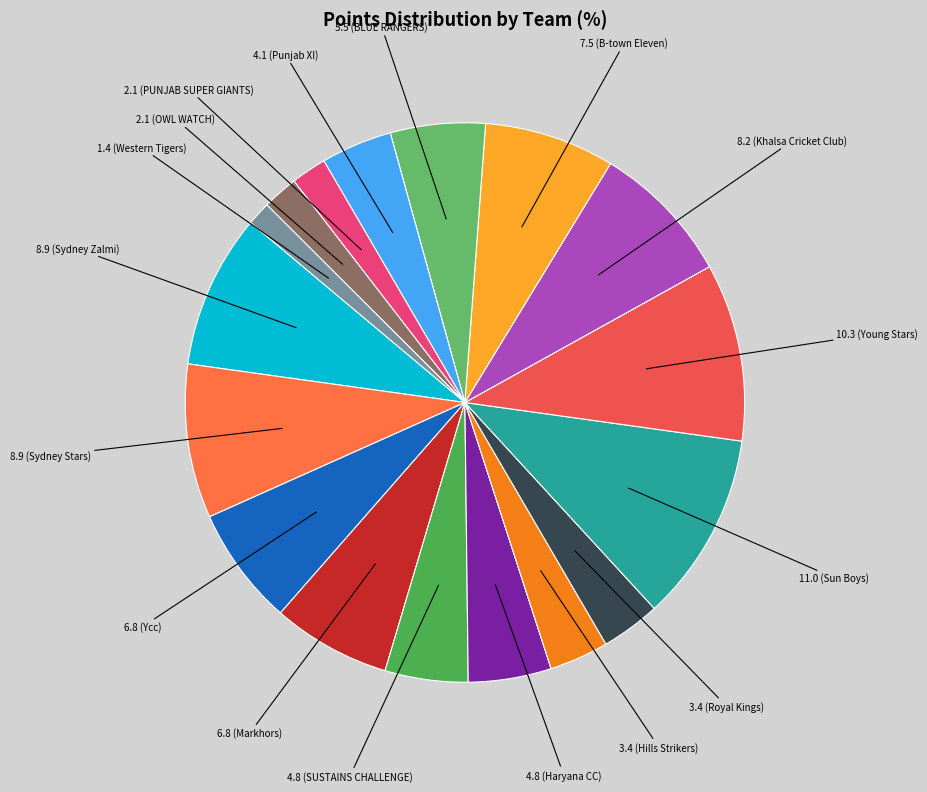

Count the number of slices in the pie.

17